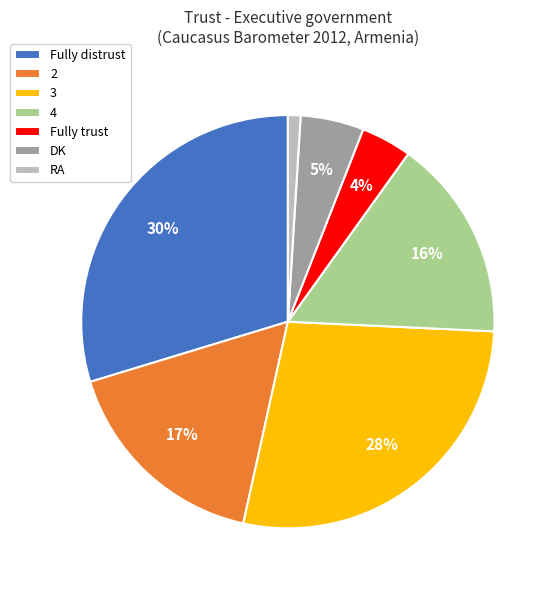

Is the sum of RA and Fully distrust greater than half?

No